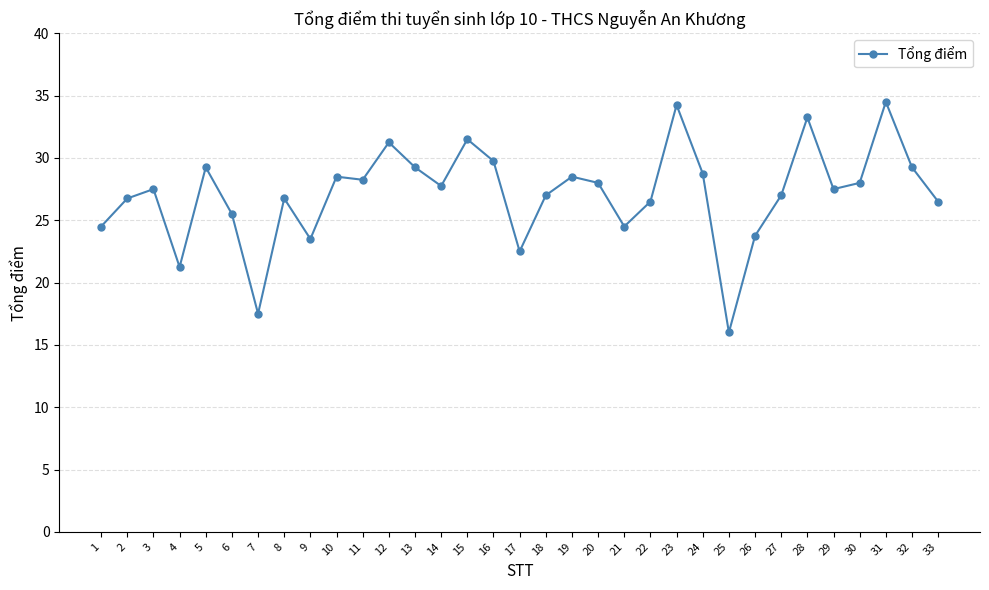

What is the maximum value shown in the chart?

34.5